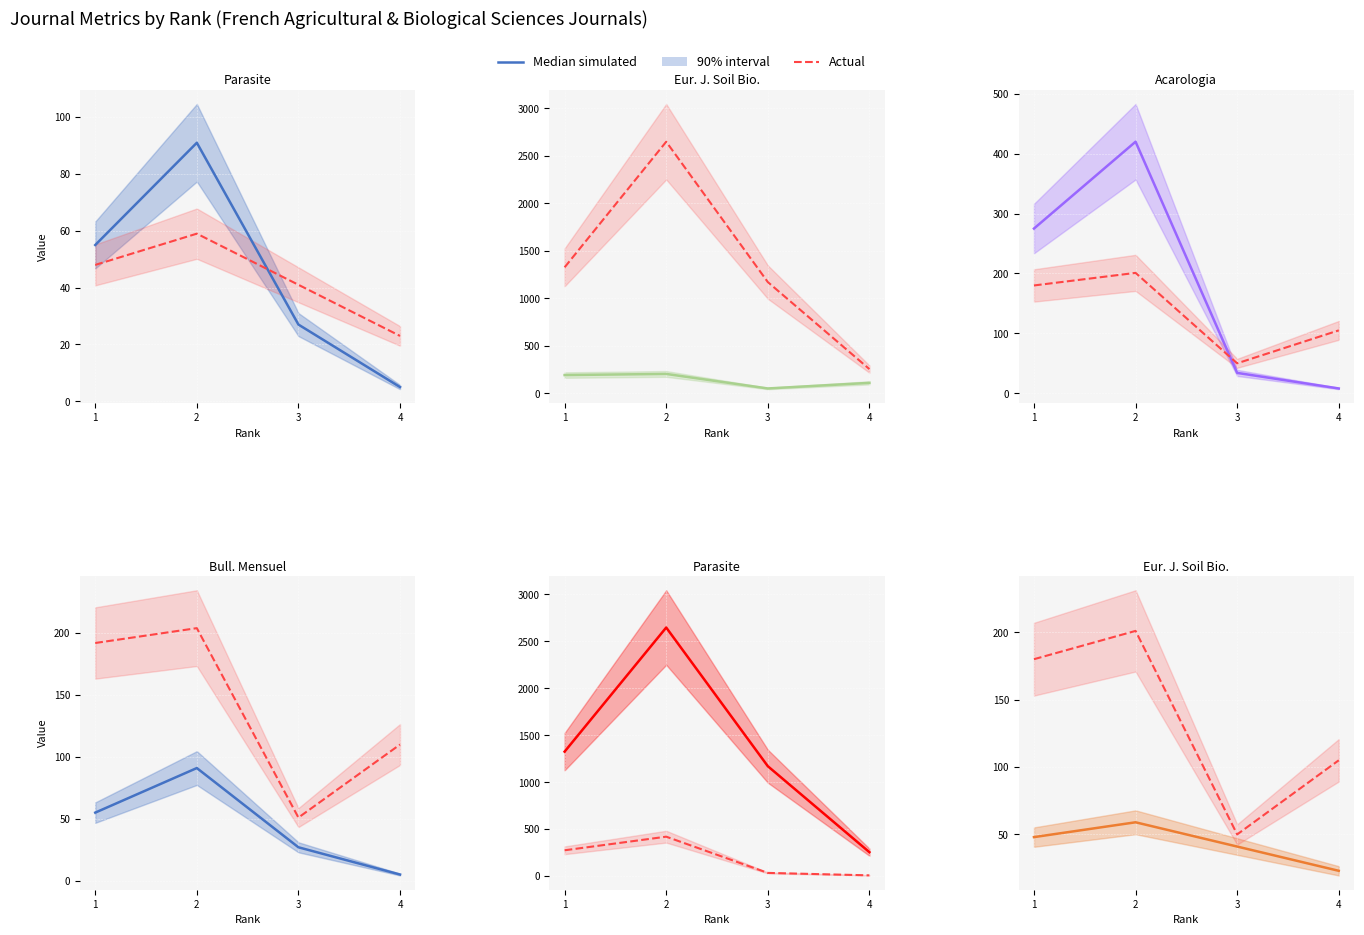

At which label does H index first exceed 55?

2